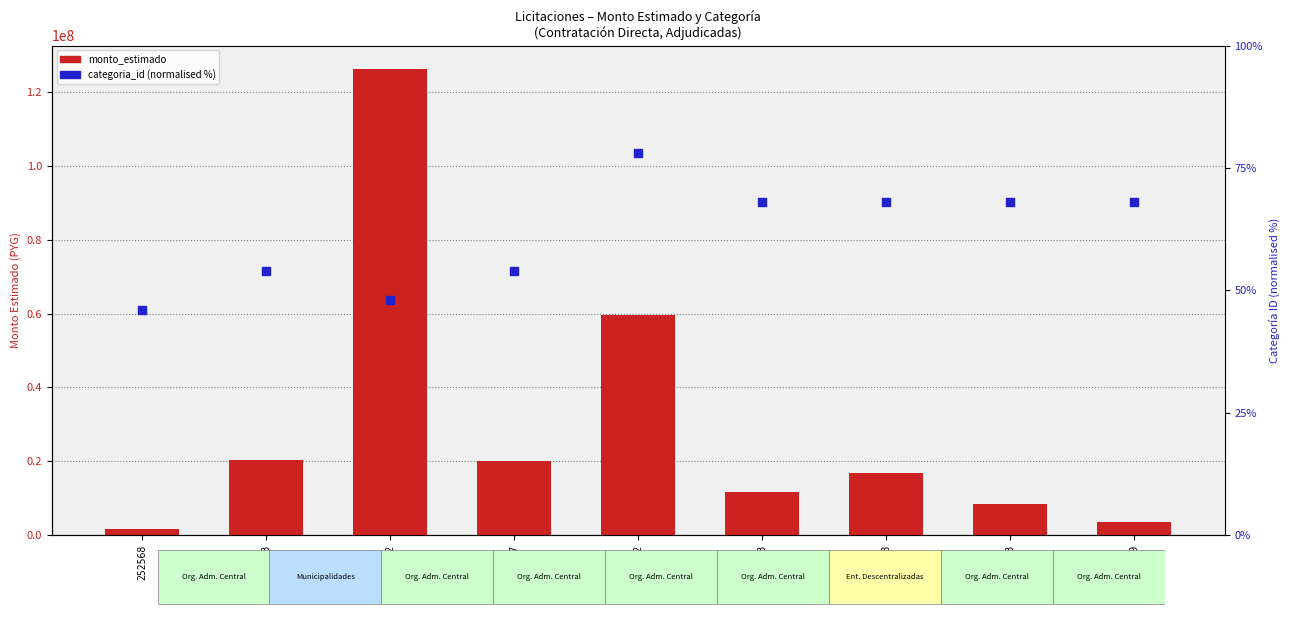

Which series contains the highest Y value?

monto_estimado